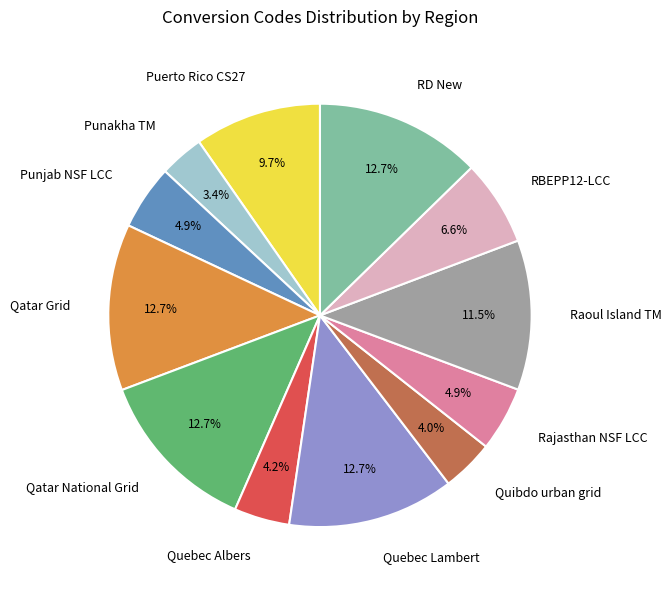

What portion of the pie excludes Raoul Island TM?

88.5%